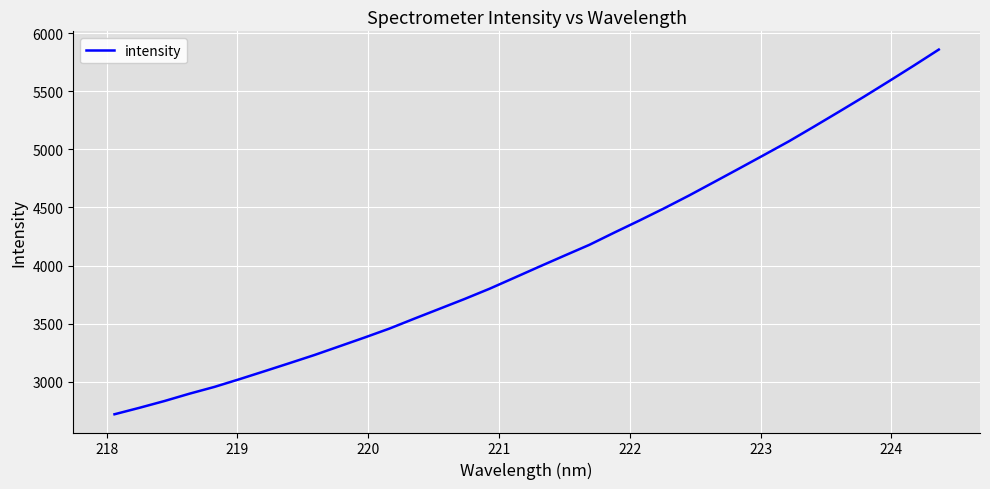

What is the maximum value shown in the chart?

5857.9